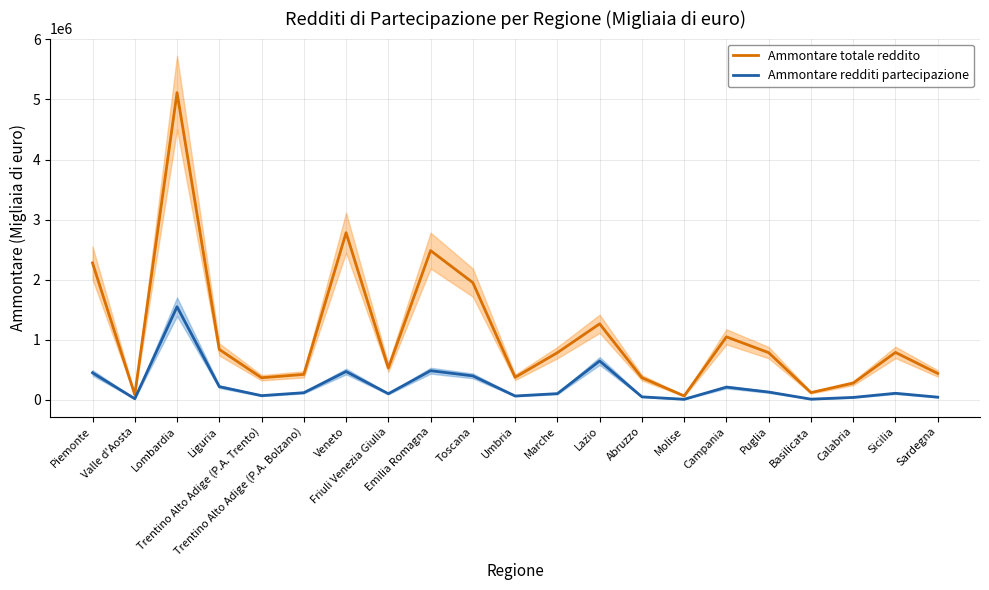

Reading left to right, extract all data points from this chart.

Ammontare totale reddito: Piemonte=2279489	Valle d'Aosta=86846	Lombardia=5113879	Liguria=839800	Trentino Alto Adige (P.A. Trento)=368394	Trentino Alto Adige (P.A. Bolzano)=424448	Veneto=2782020	Friuli Venezia Giulia=531842	Emilia Romagna=2484708	Toscana=1951267	Umbria=375729	Marche=785848	Lazio=1265928	Abruzzo=368803	Molise=66073	Campania=1049134	Puglia=785940	Basilicata=121579	Calabria=279105	Sicilia=790103	Sardegna=440183
Ammontare redditi partecipazione: Piemonte=451015	Valle d'Aosta=19525	Lombardia=1550159	Liguria=220346	Trentino Alto Adige (P.A. Trento)=70669	Trentino Alto Adige (P.A. Bolzano)=119564	Veneto=472326	Friuli Venezia Giulia=102617	Emilia Romagna=485825	Toscana=399447	Umbria=64962	Marche=104203	Lazio=647664	Abruzzo=50386	Molise=10163	Campania=212780	Puglia=130570	Basilicata=12313	Calabria=41024	Sicilia=109890	Sardegna=45357